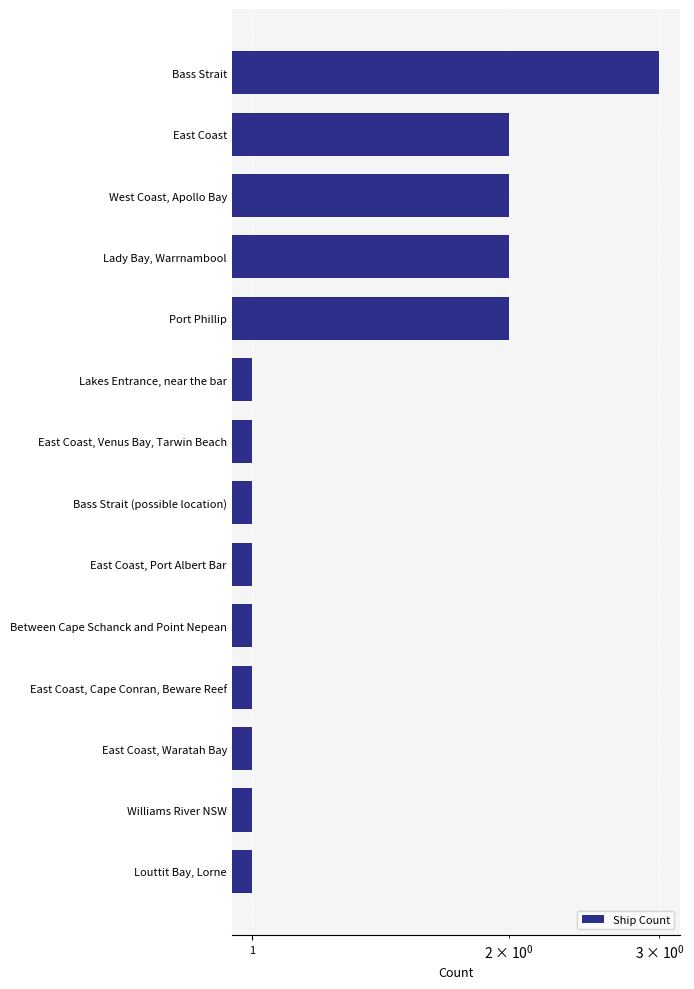

How many values are between 1 and 2?

13